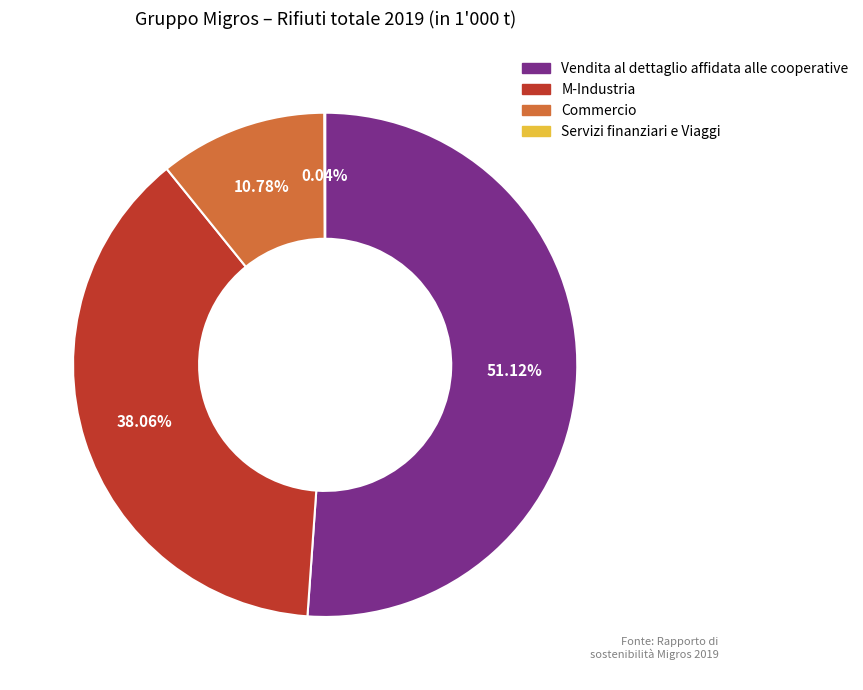

Combined, do M-Industria and Commercio account for over 50%?

No